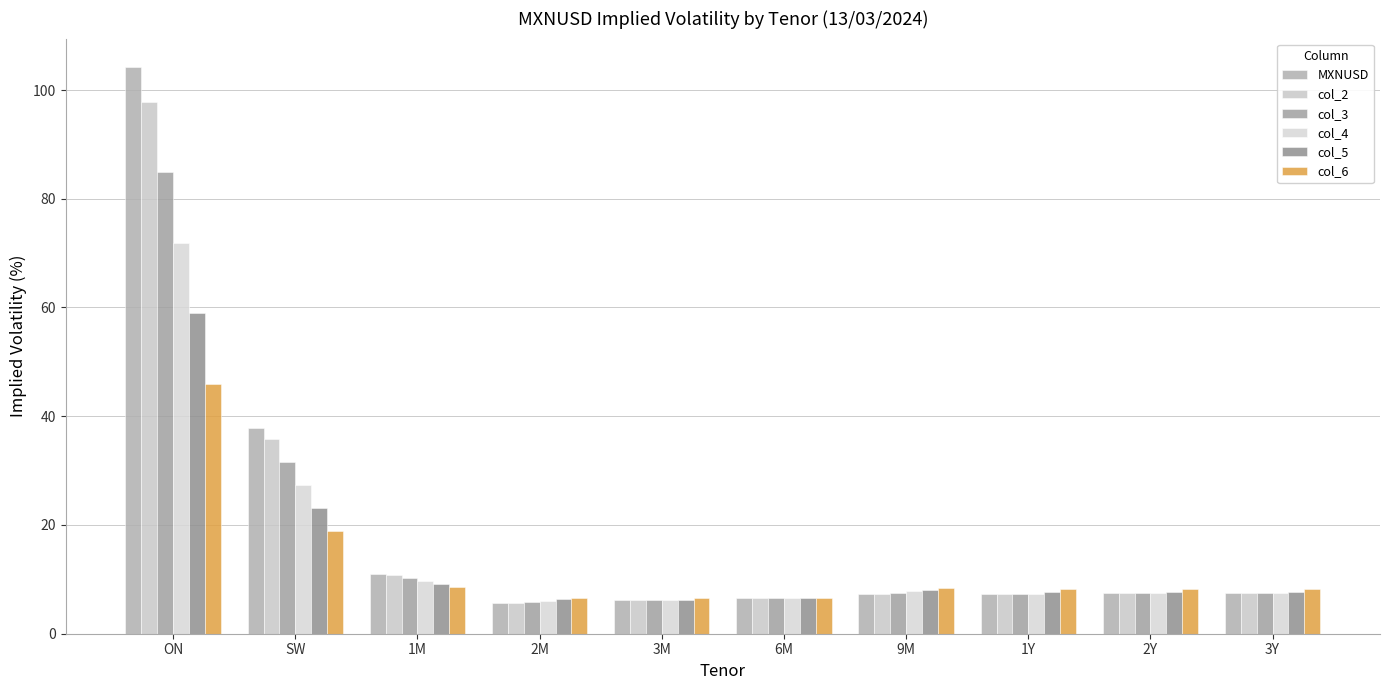

How many bars are there in total?

60